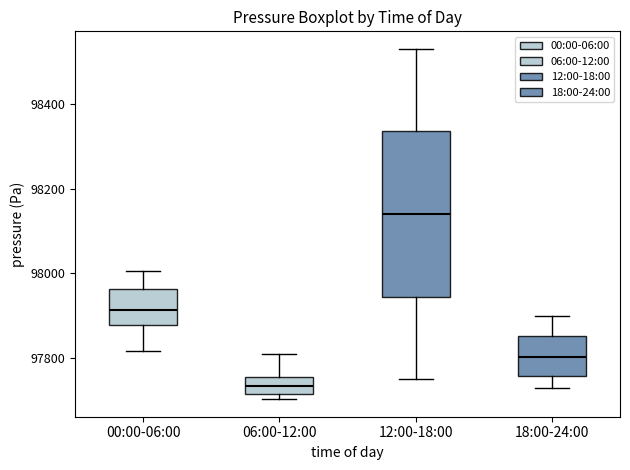

Which box's median line is the highest?

12:00-18:00